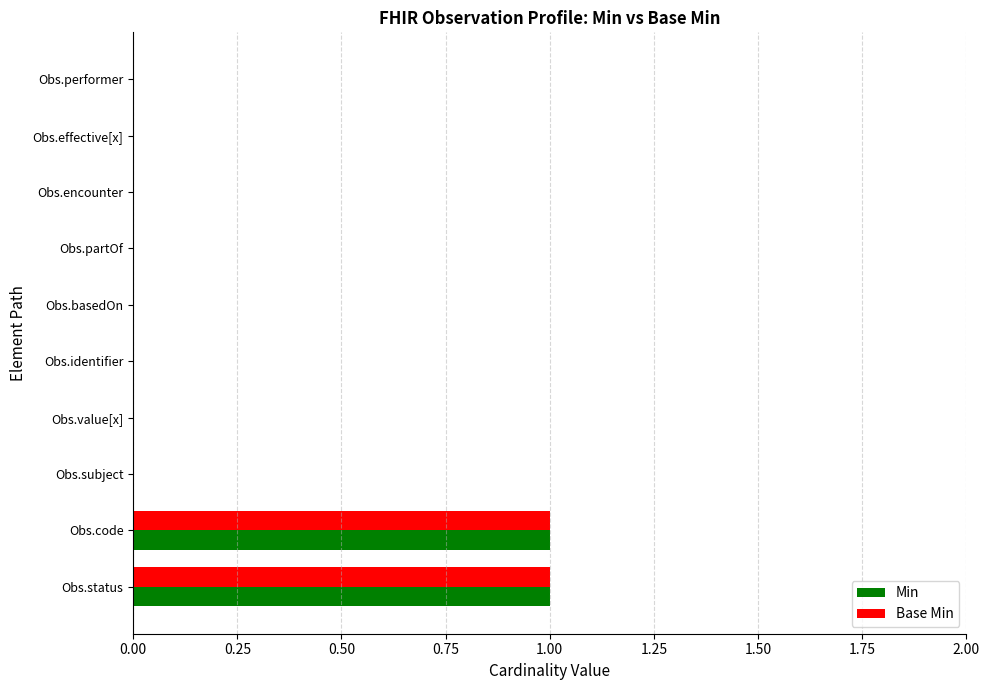

True or false: Min has a value of -1 at Obs.subject.

False